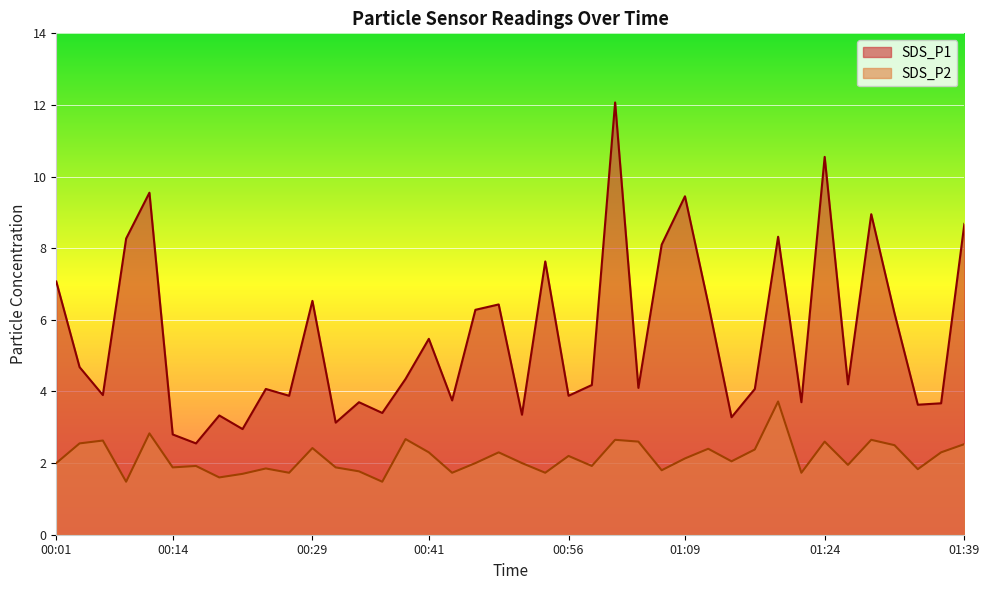

Which series has the largest total across all categories?

SDS_P1